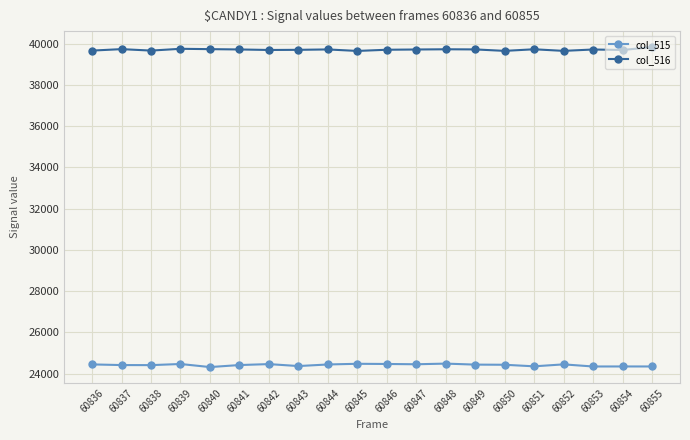

What is the maximum value shown in the chart?

39839